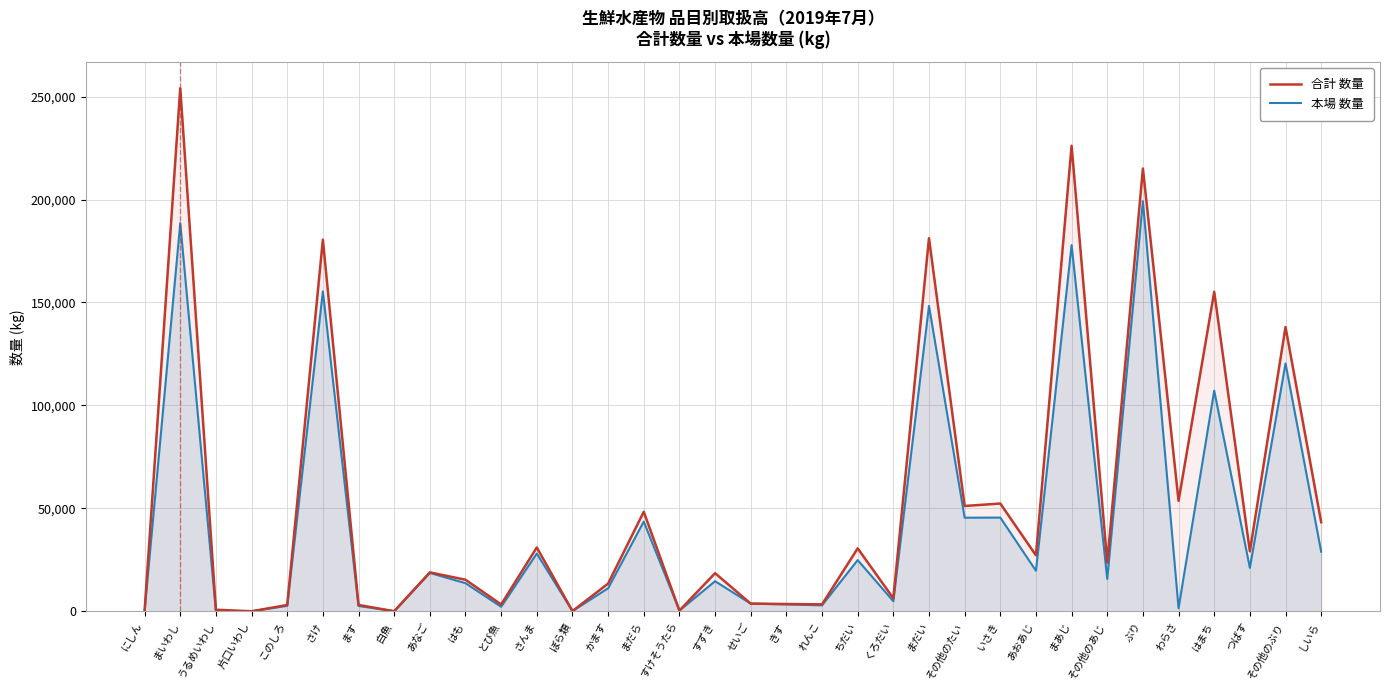

The value of 合計 数量 at ちだい is 41741. True or false?

False